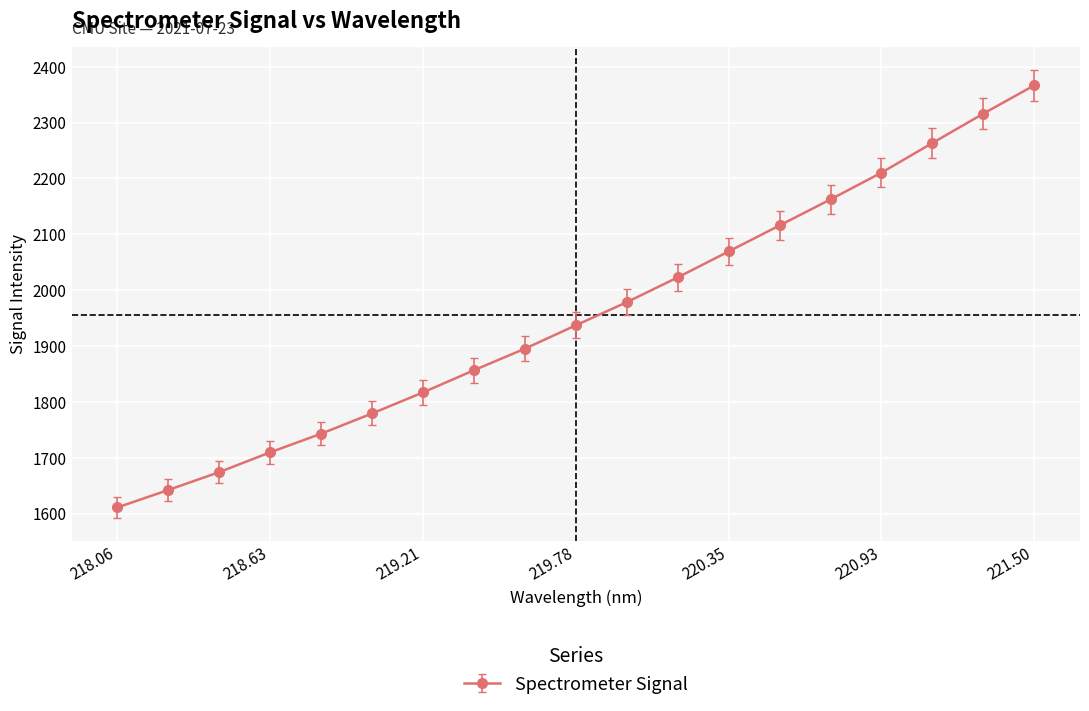

True or false: the data has more than 0 interior local peaks.

False